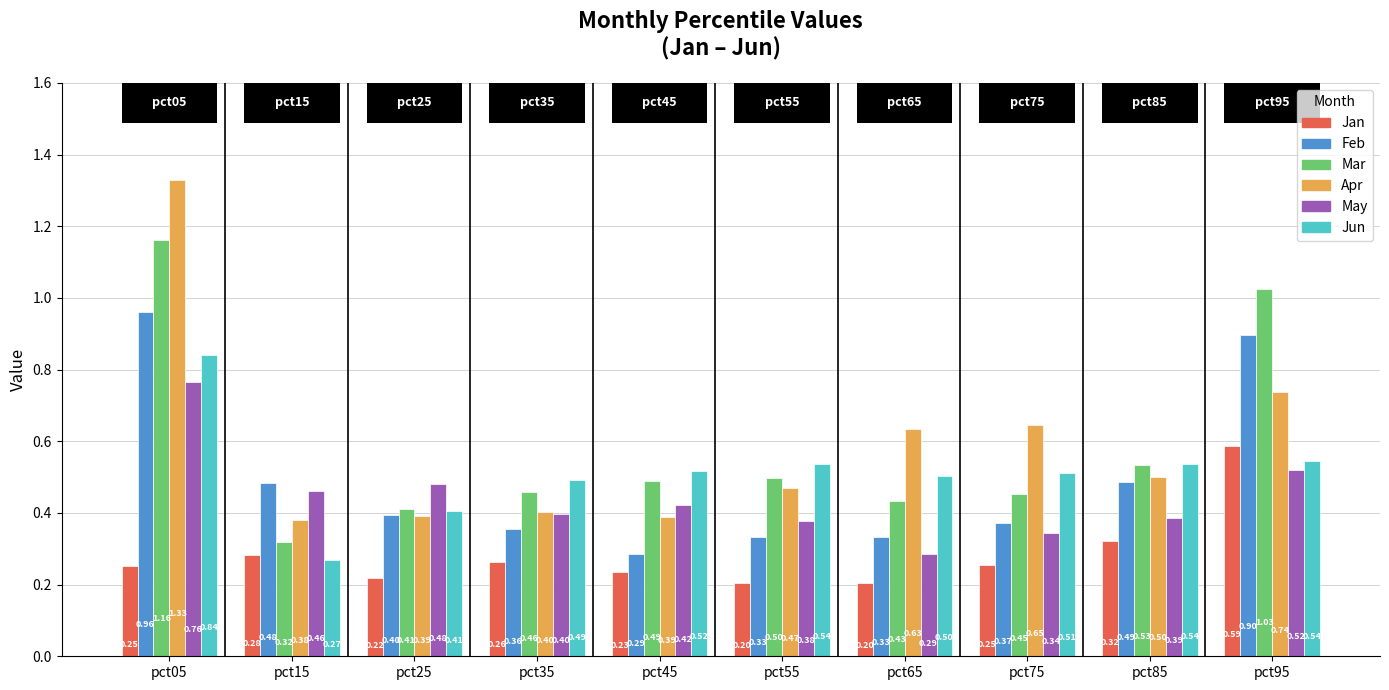

How many series are shown in this chart?

6